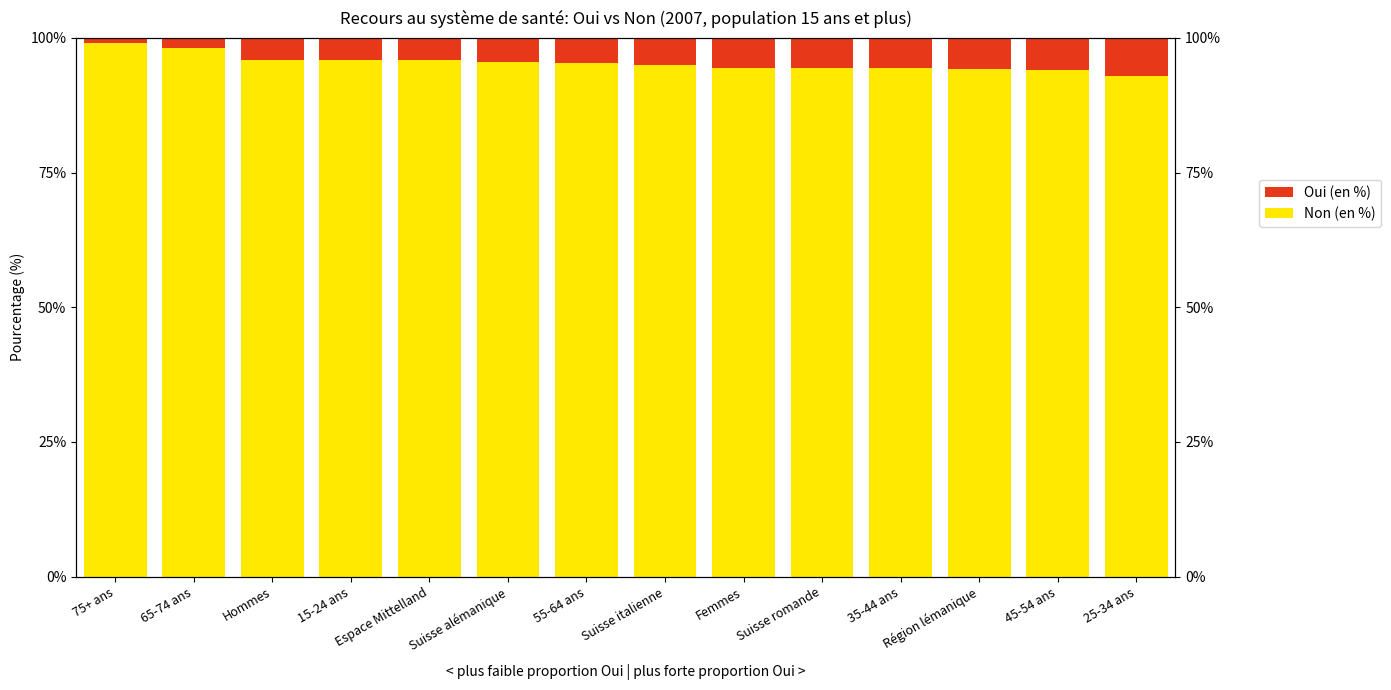

The Non (en %) series shows 28.0 at 35-44 ans. True or false?

False